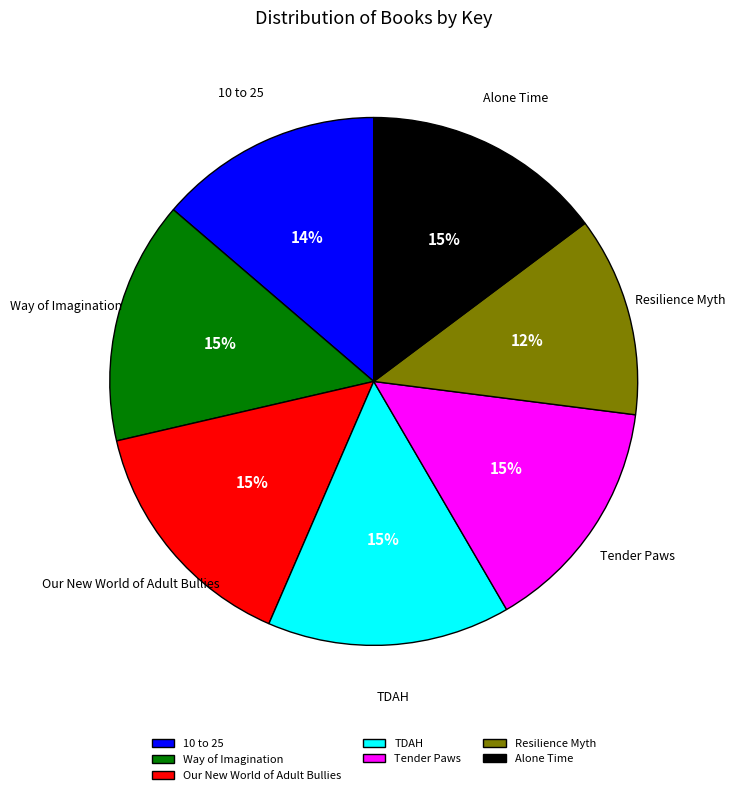

What is the ratio of the value at Our New World of Adult Bullies to the value at Resilience Myth?

1.2